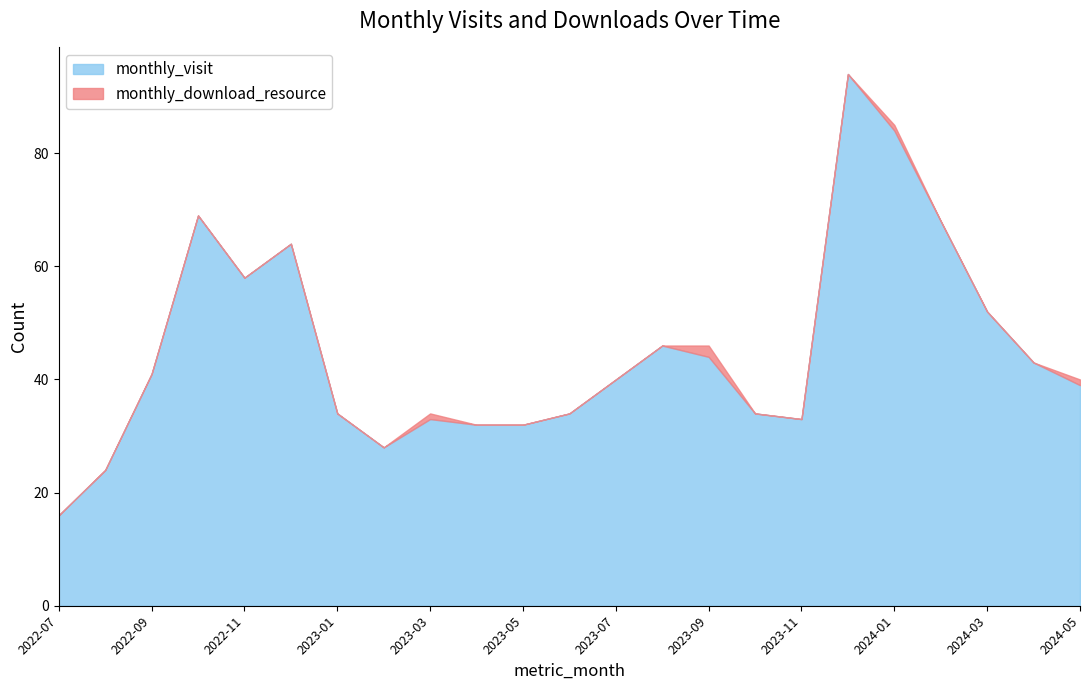

At which label is the value closest to 55?

2022-11